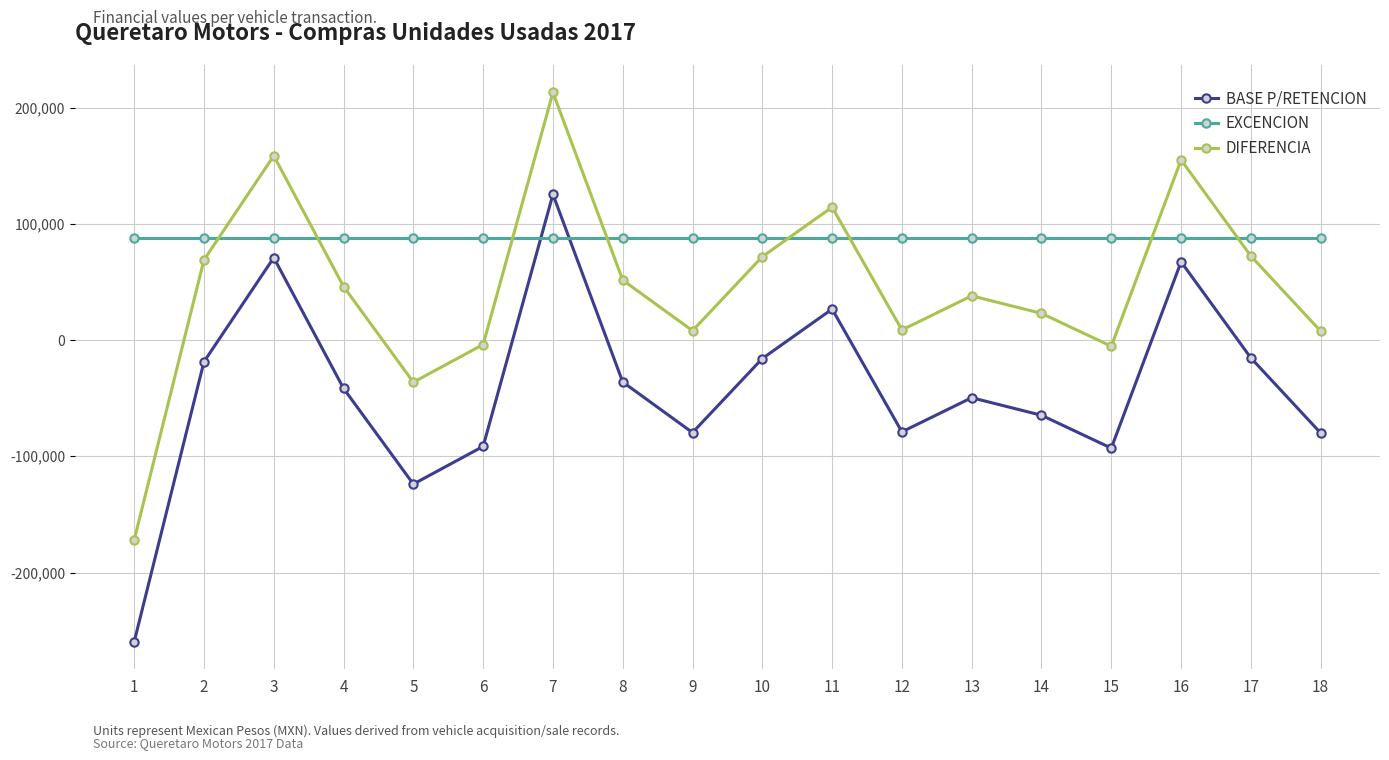

What is the value of the DIFERENCIA point at the 13th from the left?

38022.5